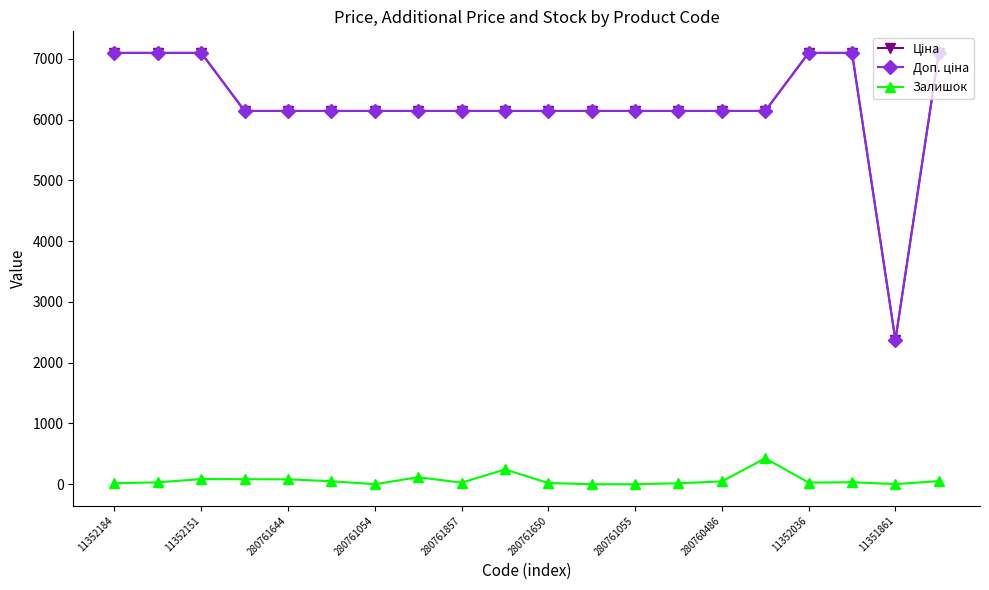

At how many categories does at least one series exceed 660?

20